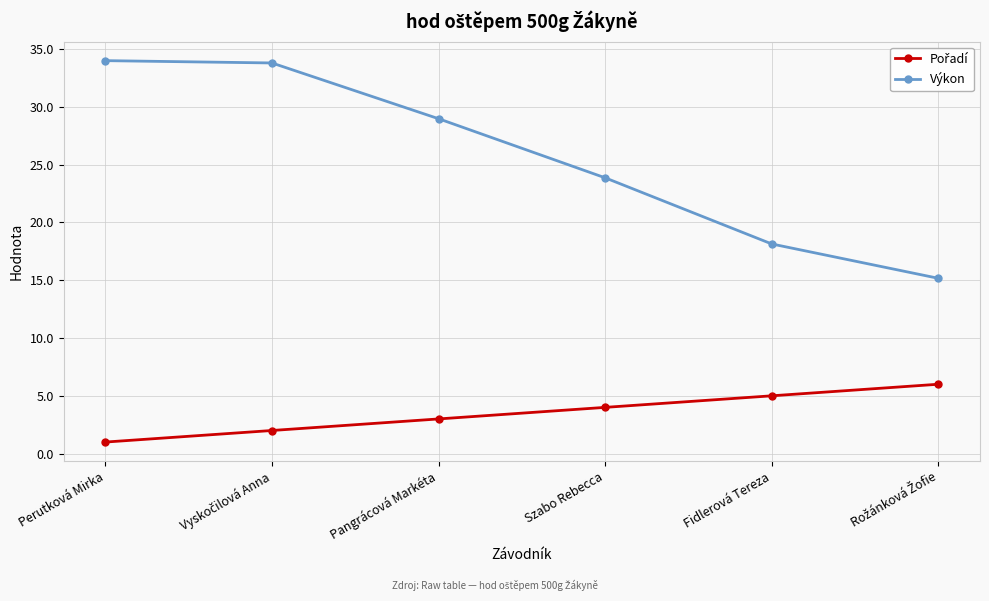

Which series has the largest total across all categories?

Výkon